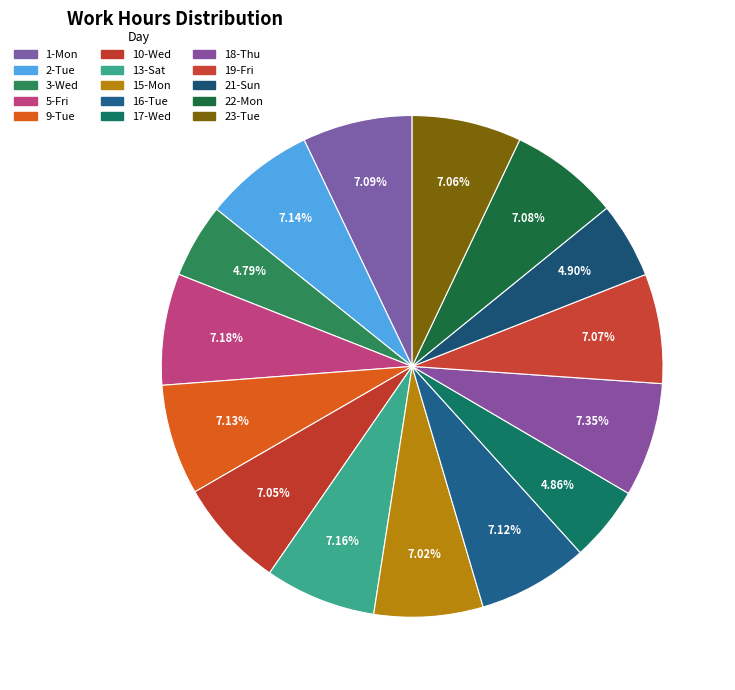

How many segments does this pie chart have?

15